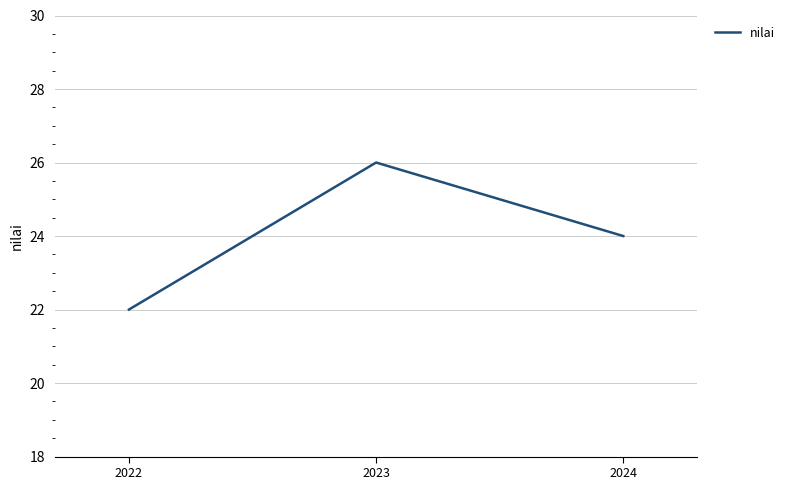

The value at 2023 is 40. True or false?

False